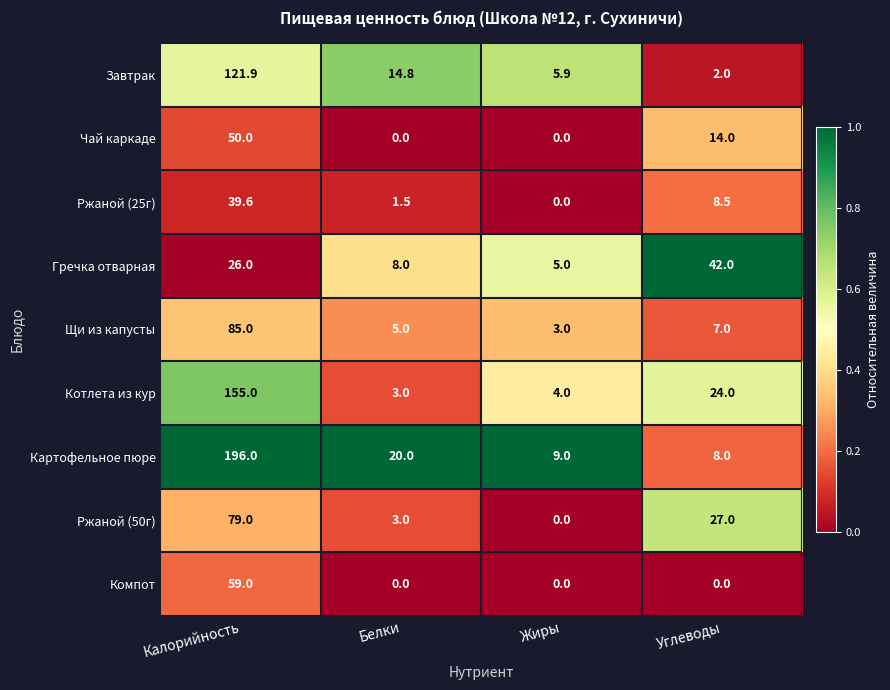

Count the number of data series in this chart.

9